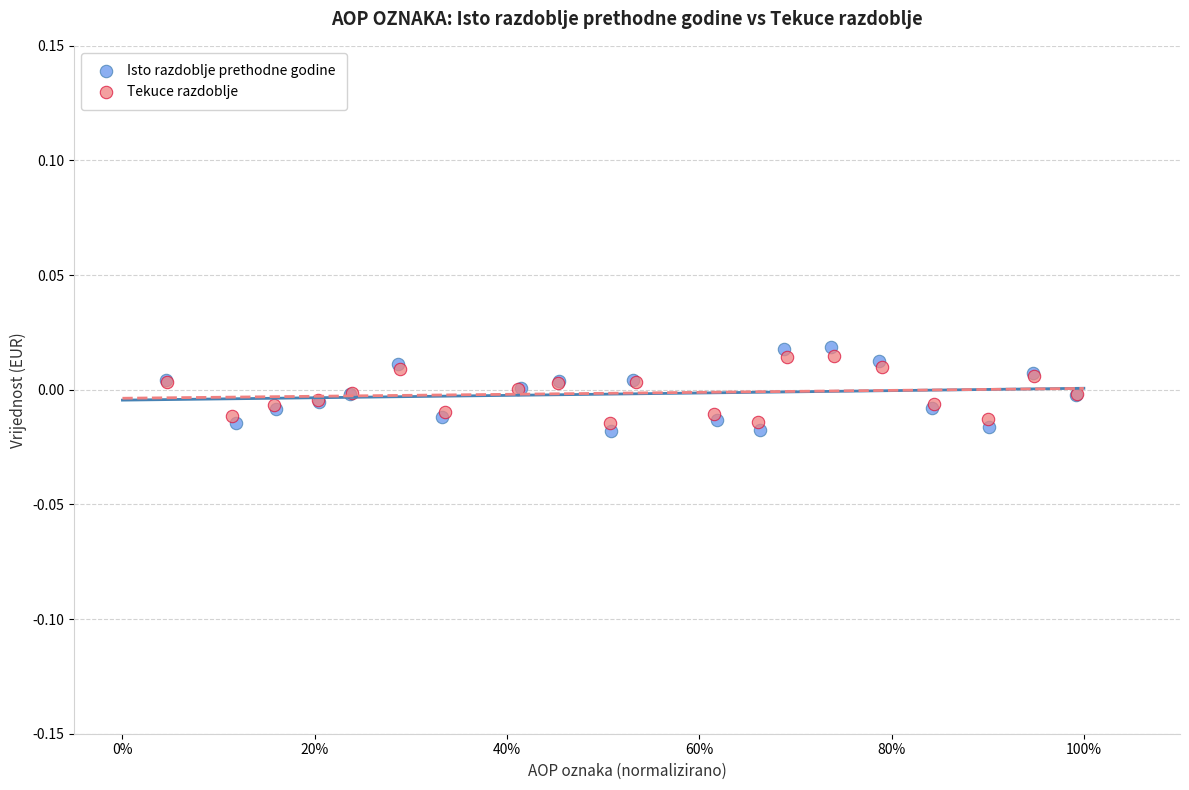

Which series has the largest Y range (max minus min)?

Isto razdoblje prethodne godine